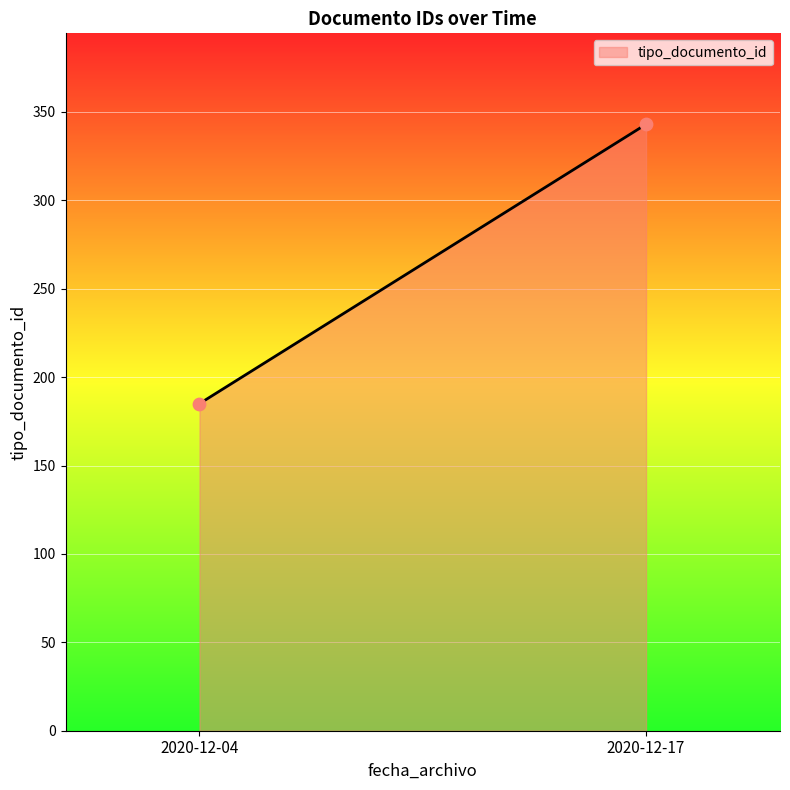

What is the average Y value?

264